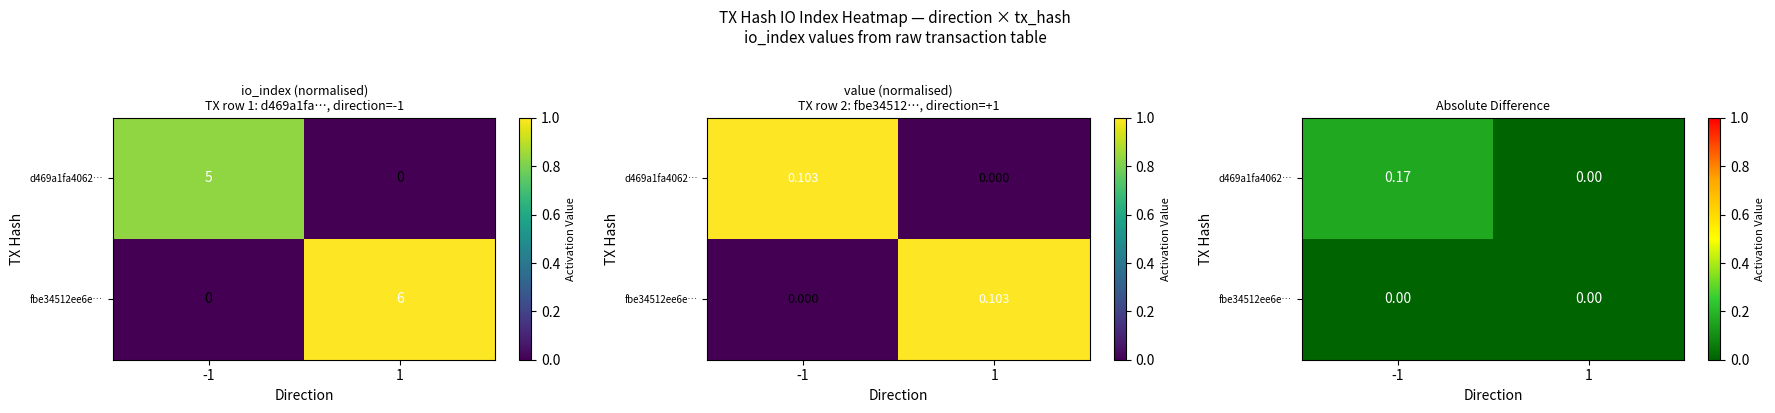

Is it true that fbe34512ee6e… equals 0.0 at -1?

True